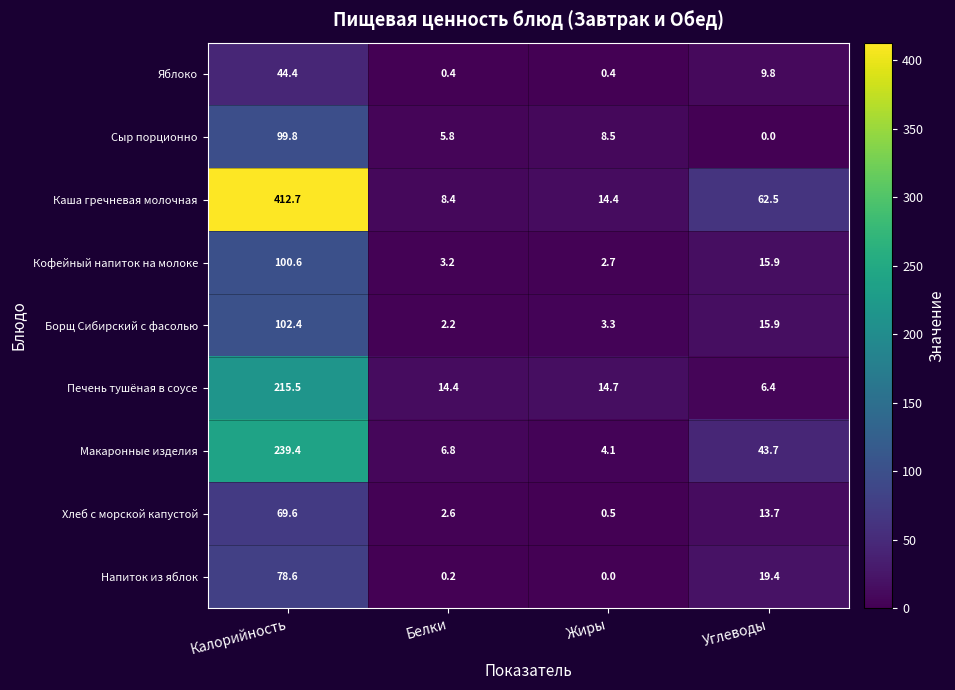

The Печень тушёная в соусе series shows 14.4 at Белки. True or false?

True